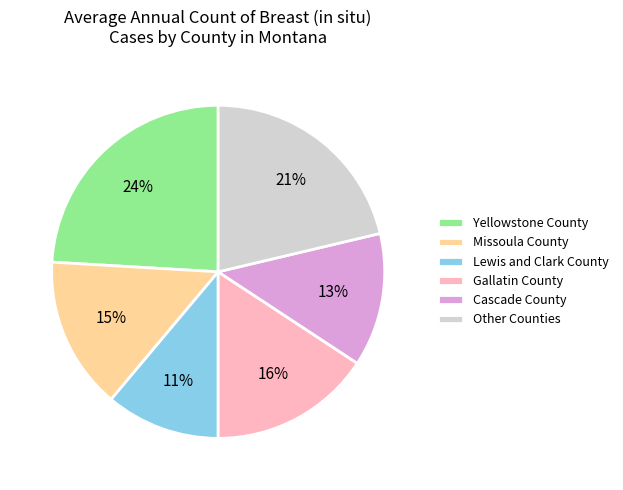

Count the number of slices in the pie.

6